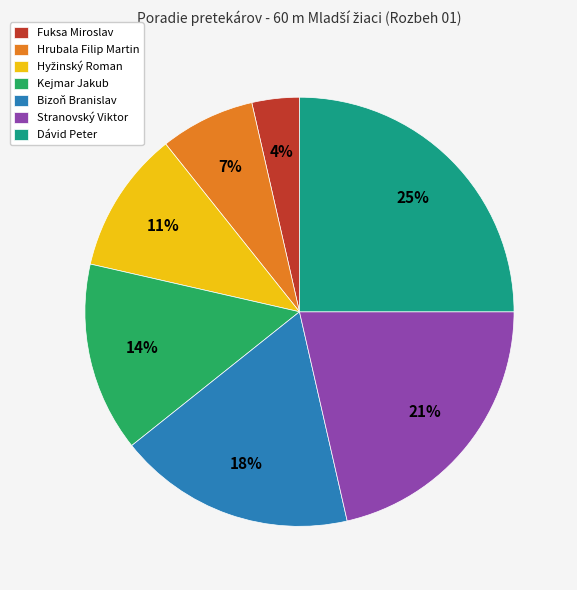

Approximately how many times larger is the value at Kejmar Jakub compared to Dávid Peter?

0.6